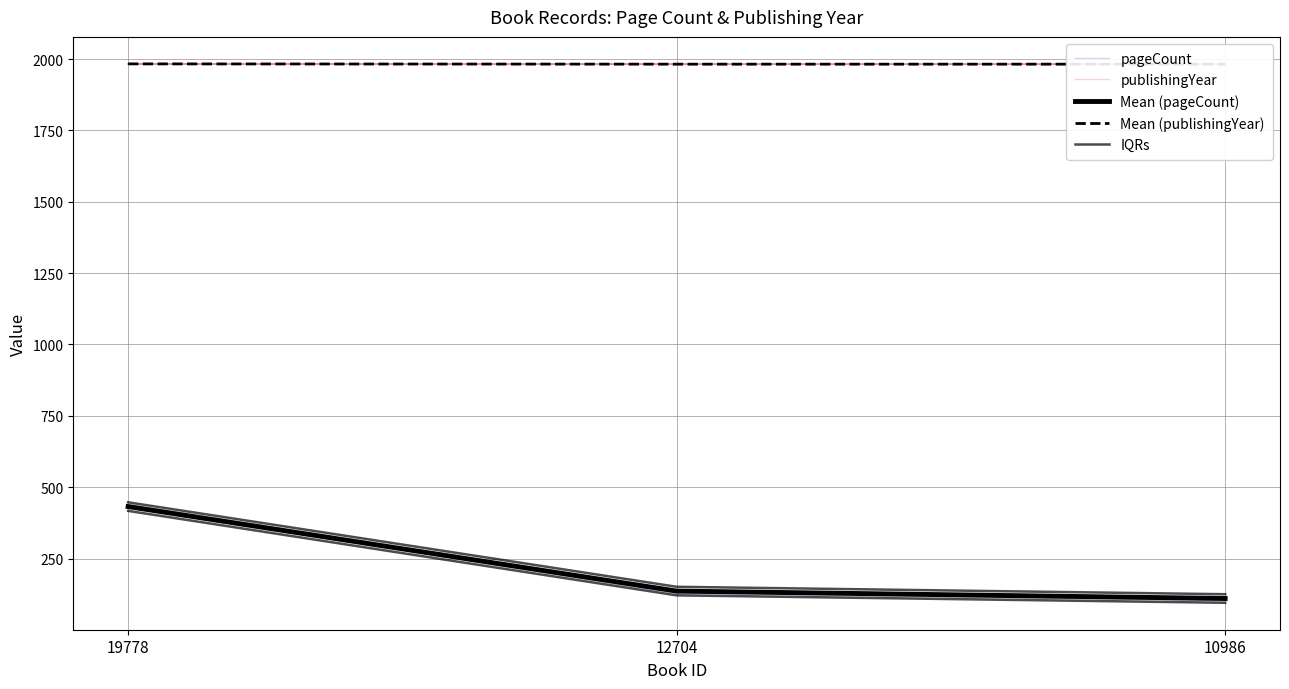

What is the difference between the maximum and minimum values in the Mean (pageCount) series?

322.0